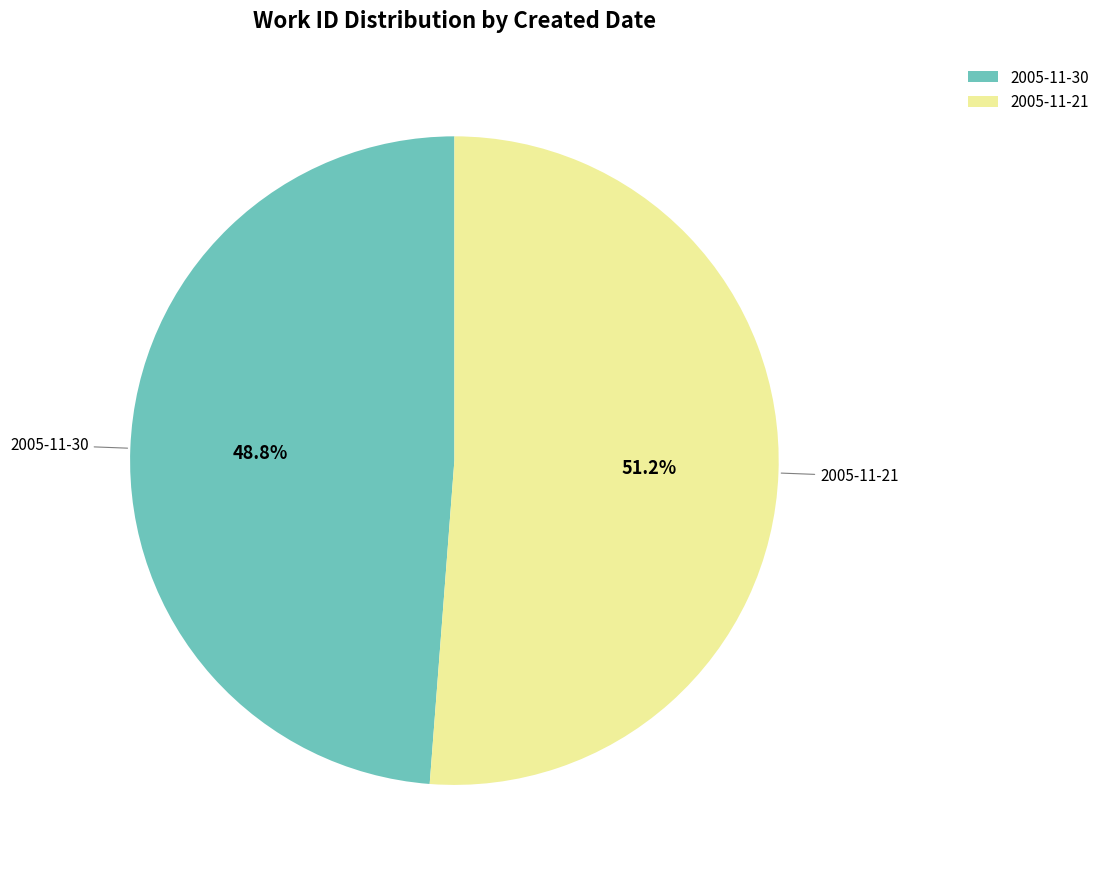

What is the largest slice in the pie chart?

2005-11-21